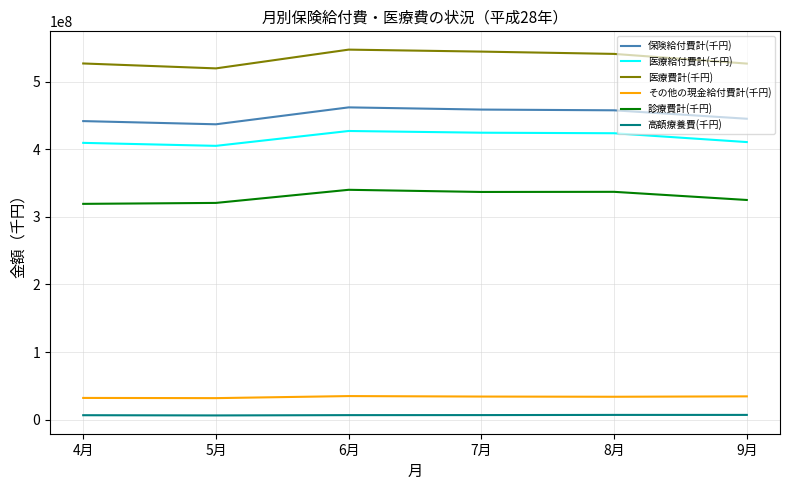

At 6月, list the series in order from largest to smallest.

医療費計(千円), 保険給付費計(千円), 医療給付費計(千円), 診療費計(千円), その他の現金給付費計(千円), 高額療養費(千円)